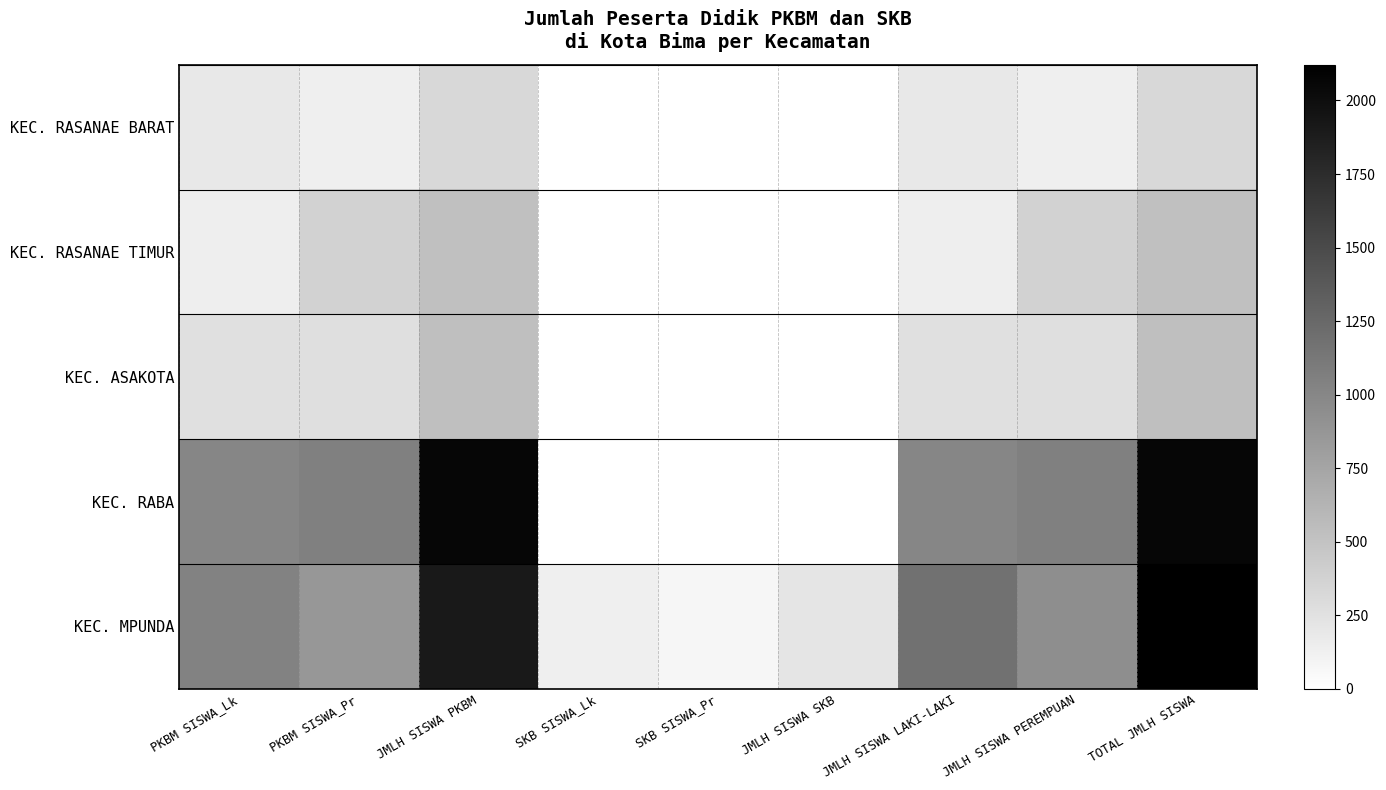

What is the total value across all series at SKB SISWA_Lk?

138